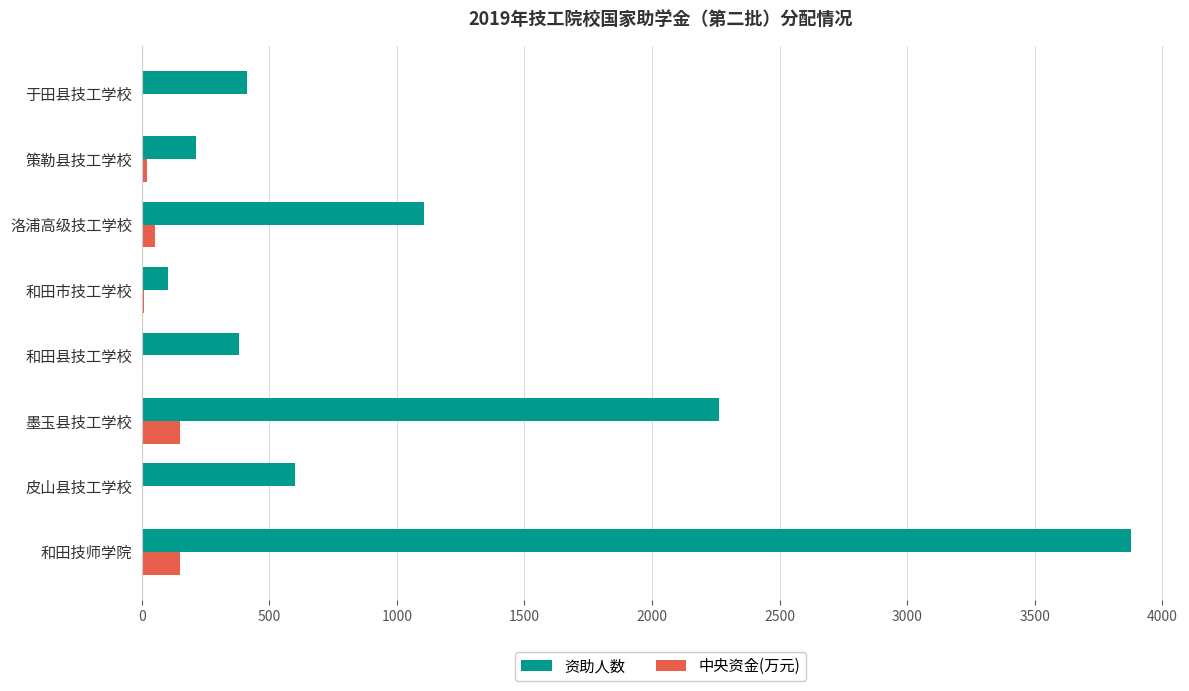

The value of 资助人数 at 和田市技工学校 is 104.0. True or false?

True